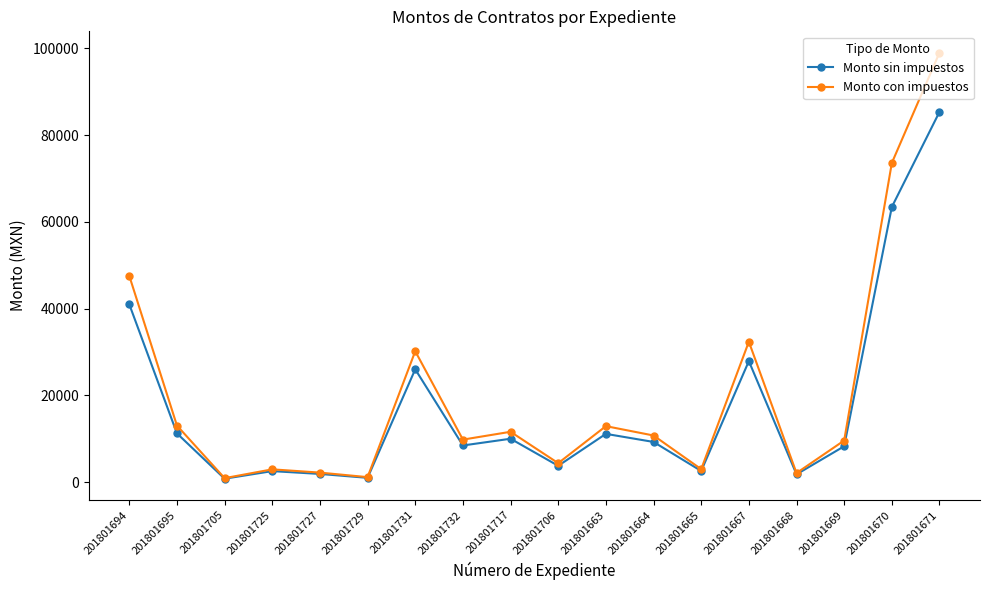

True or false: Monto sin impuestos has more than 2 interior local peaks.

True